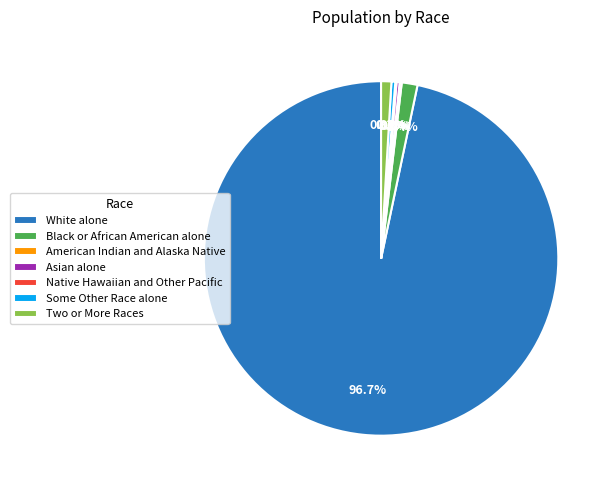

Is the sum of White alone and Two or More Races greater than half?

Yes